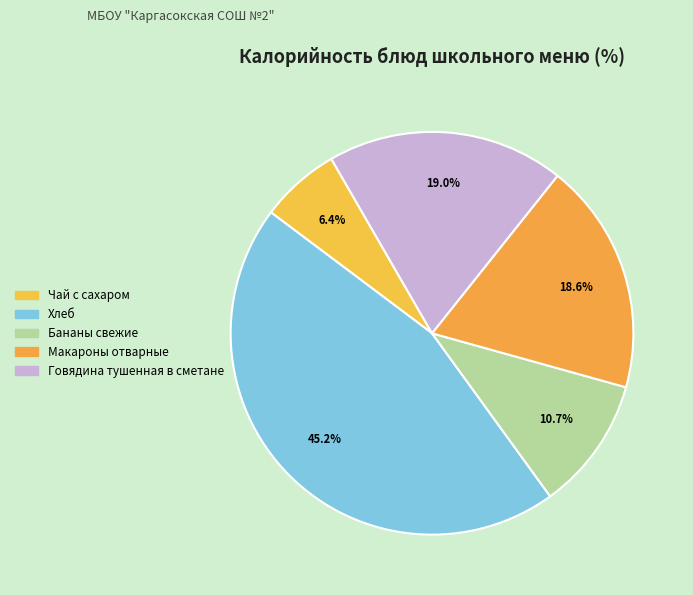

True or false: Бананы свежие accounts for 1% of the total.

False